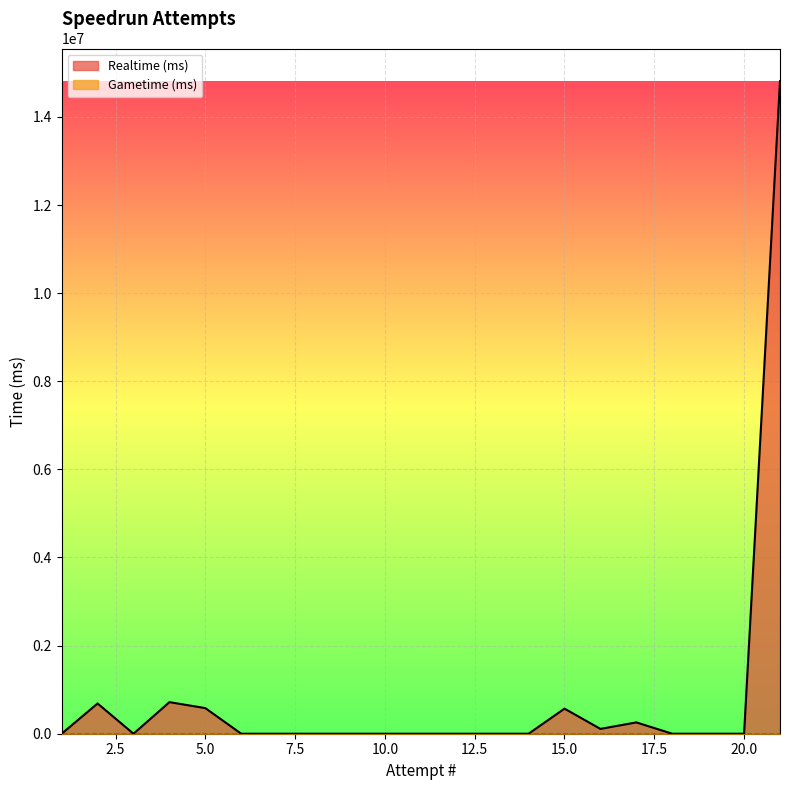

How many interior local peaks (higher than both neighbors) does the data have?

4